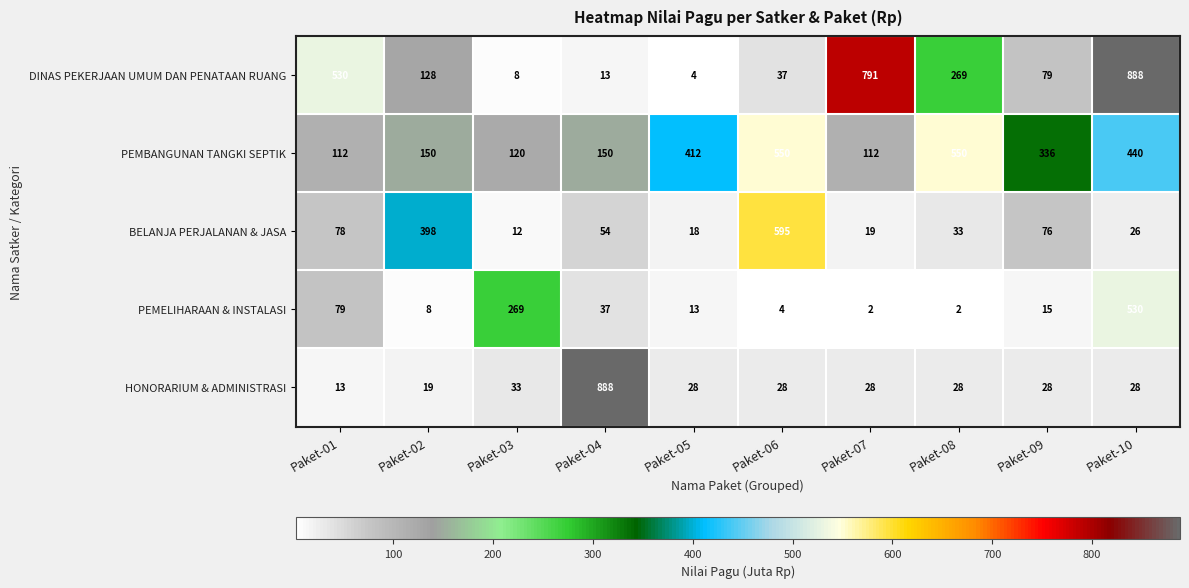

At which category is the sum across all series the highest?

Paket-10